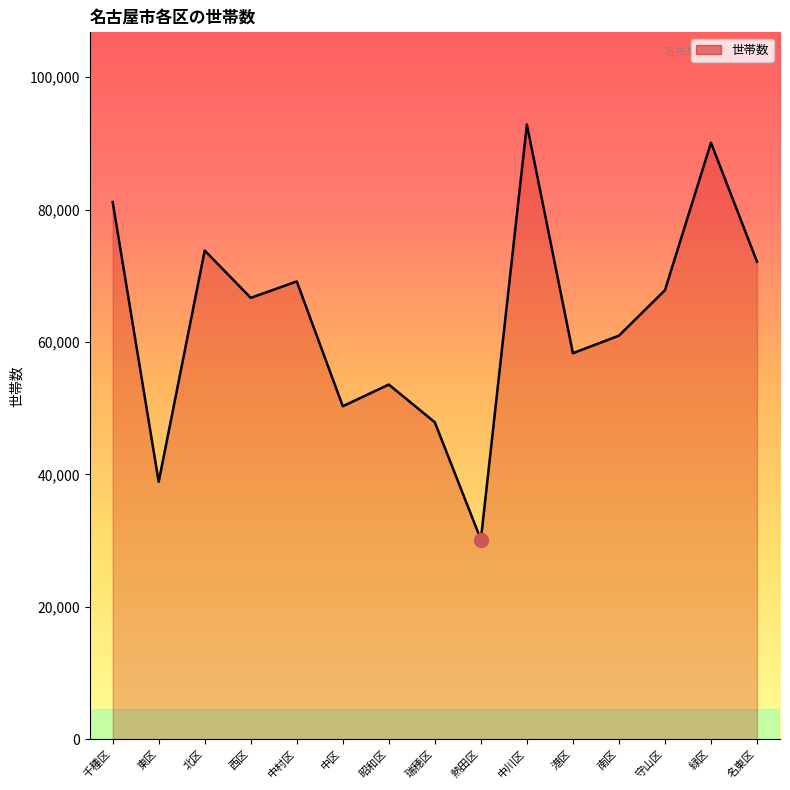

Read the value at 緑区.

90112